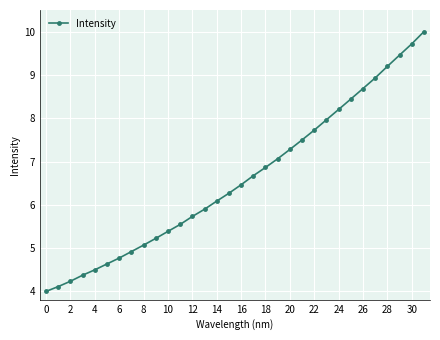

What is the value of the 25th point from the left?

8.2